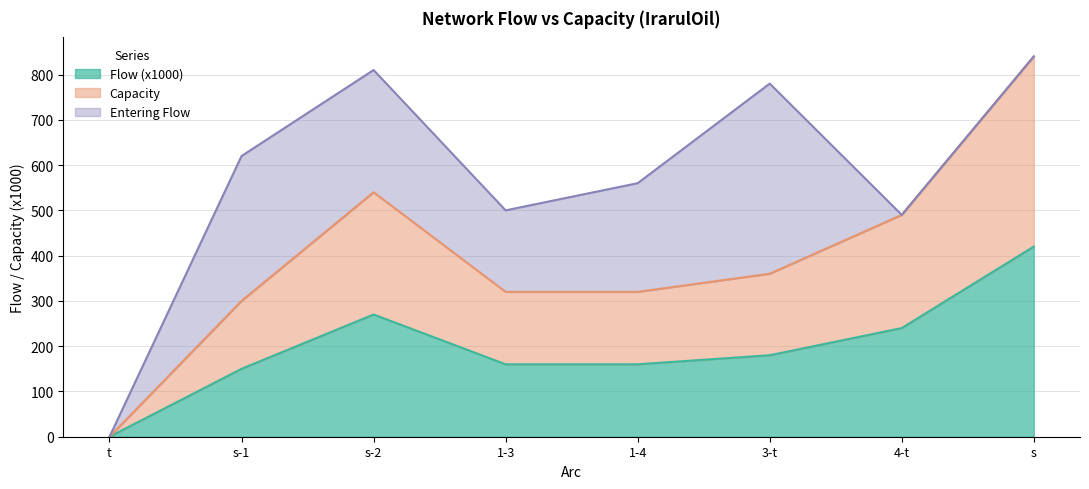

What is the spread (max minus min) of values at s?

420